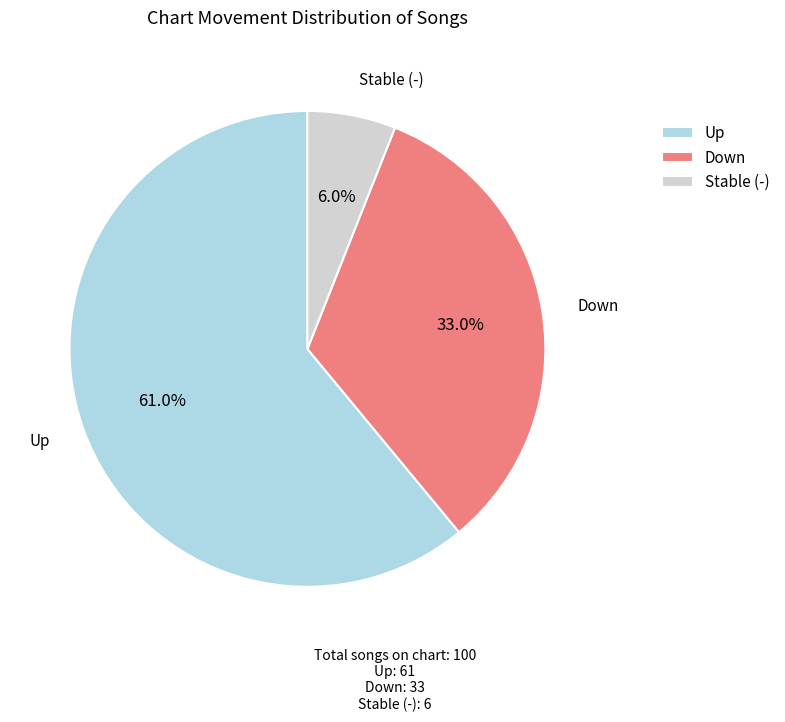

Rank the categories by value from highest to lowest.

Up, Down, Stable (-)